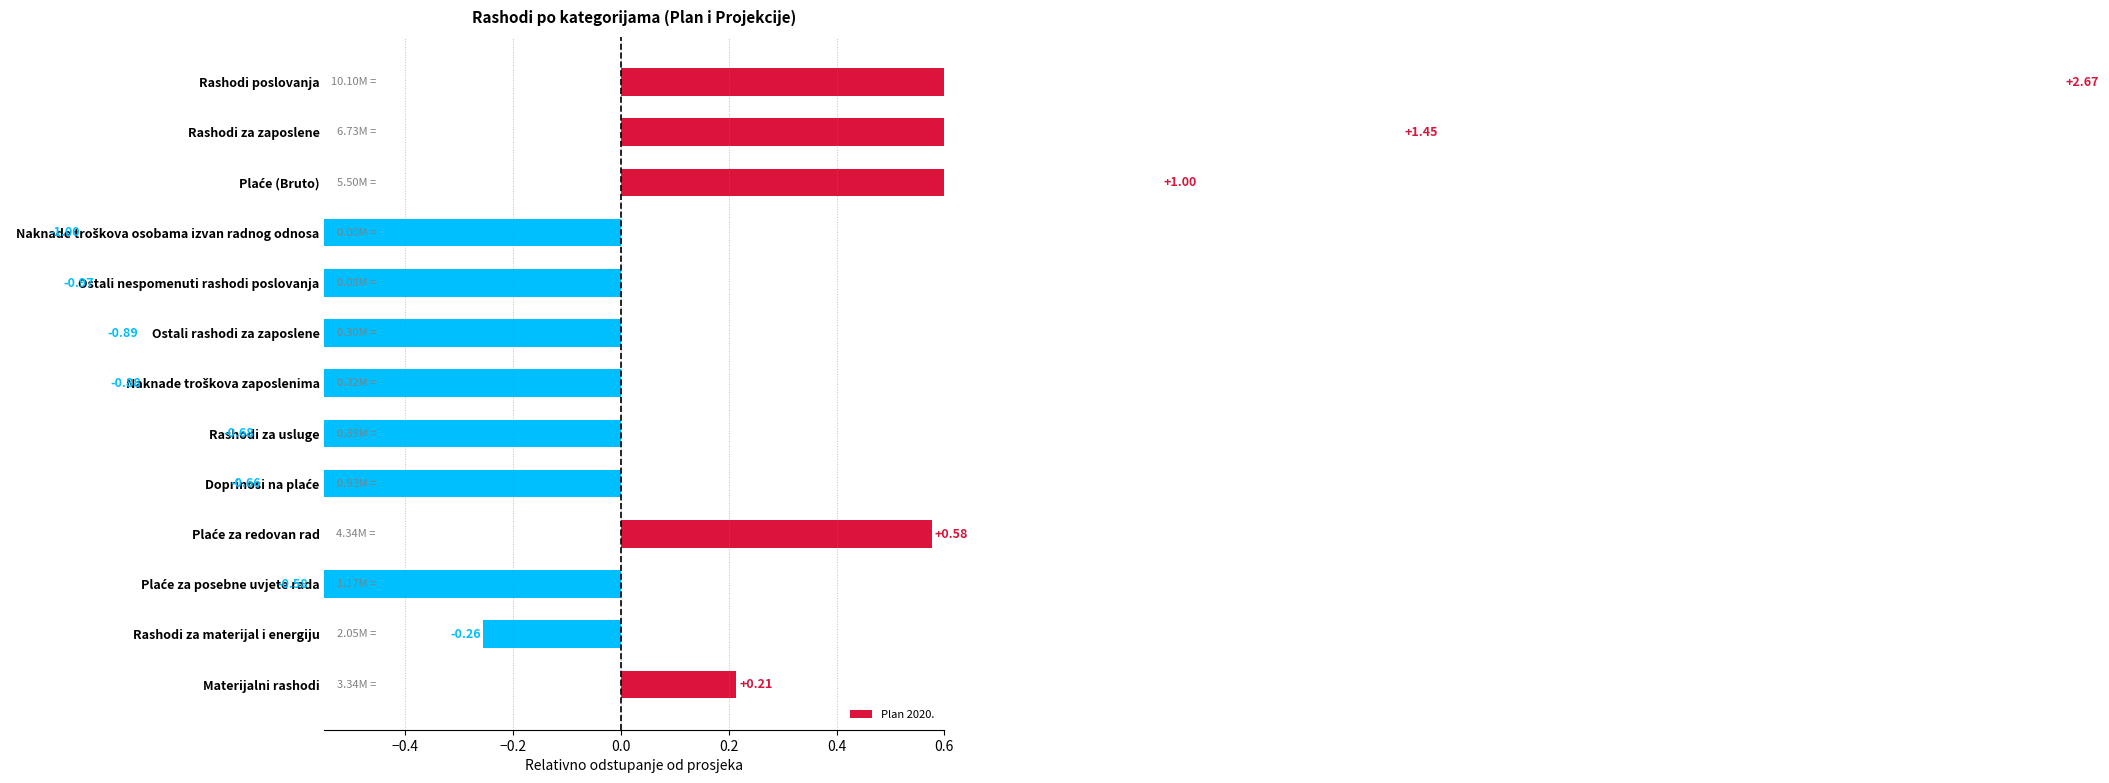

How many values are above zero?

5